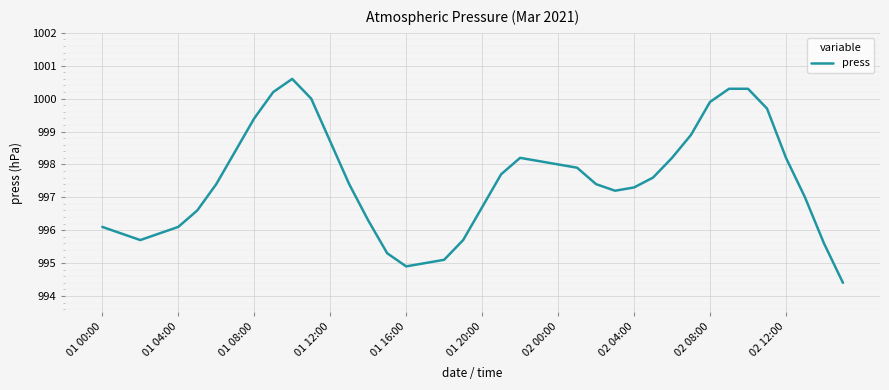

What is the sum of all values?

39899.3